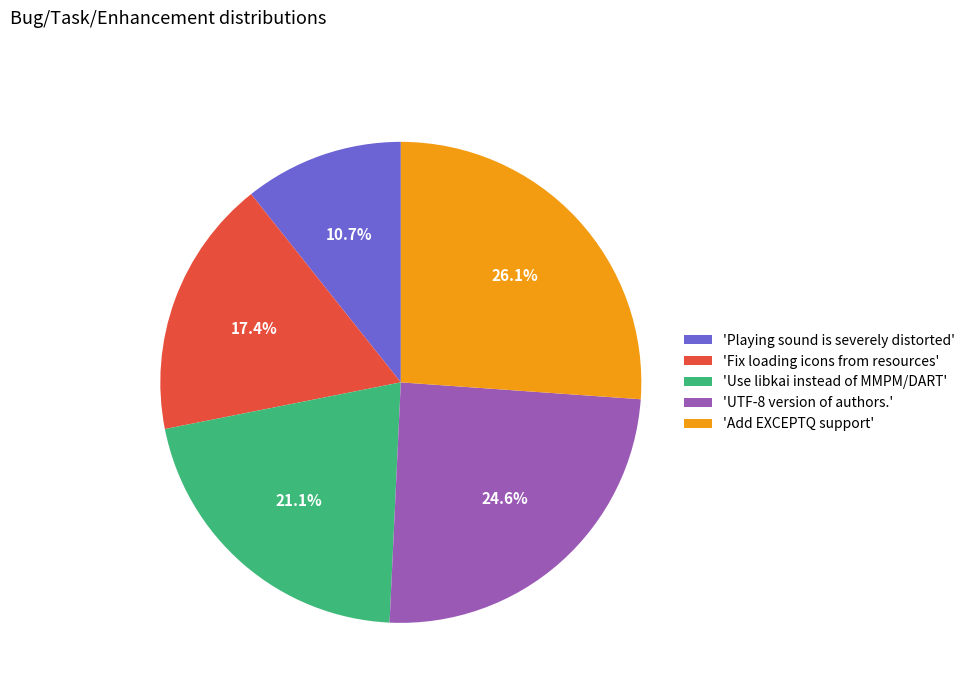

Which has a higher value, 'Add EXCEPTQ support' or 'Use libkai instead of MMPM/DART'?

'Add EXCEPTQ support'